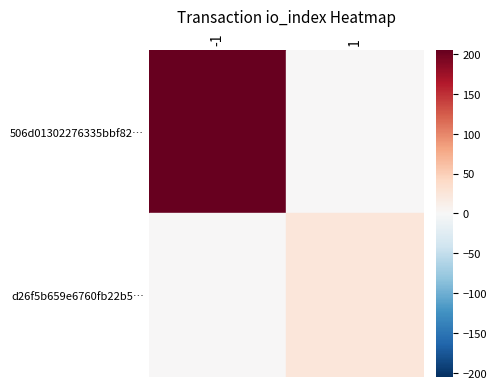

Rank the series by their average value, from lowest to highest.

d26f5b659e6760fb22b5…, 506d01302276335bbf82…